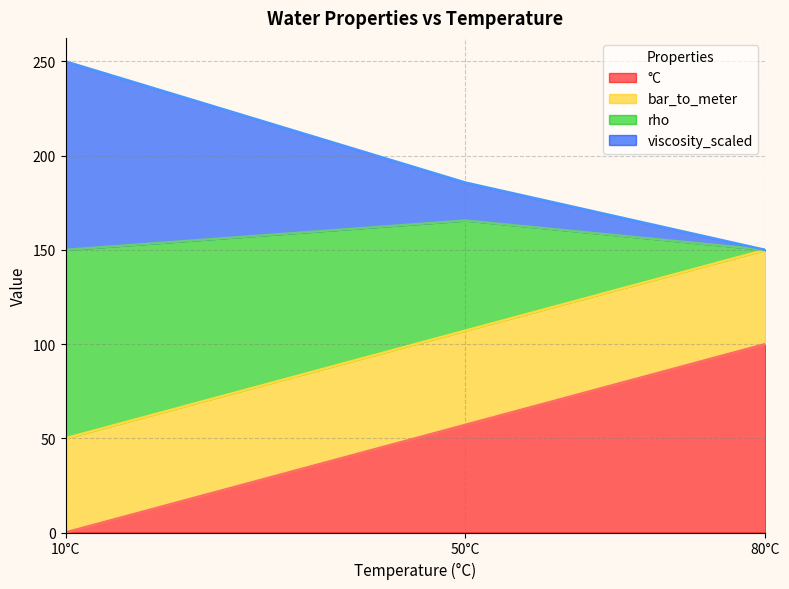

The °C series shows 57.1 at 50°C. True or false?

True